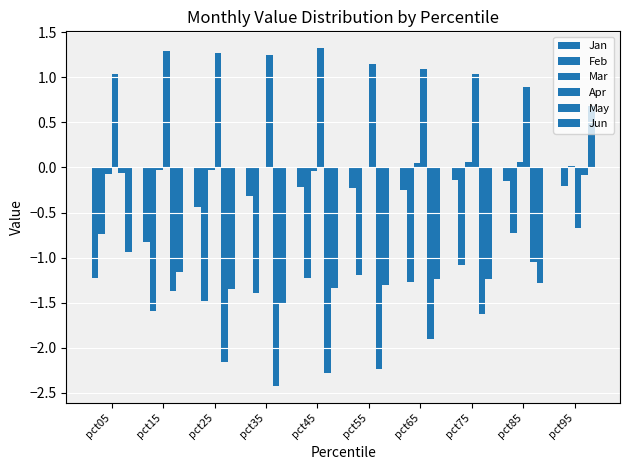

What is the difference between the maximum and second lowest values in the Mar series?

0.1